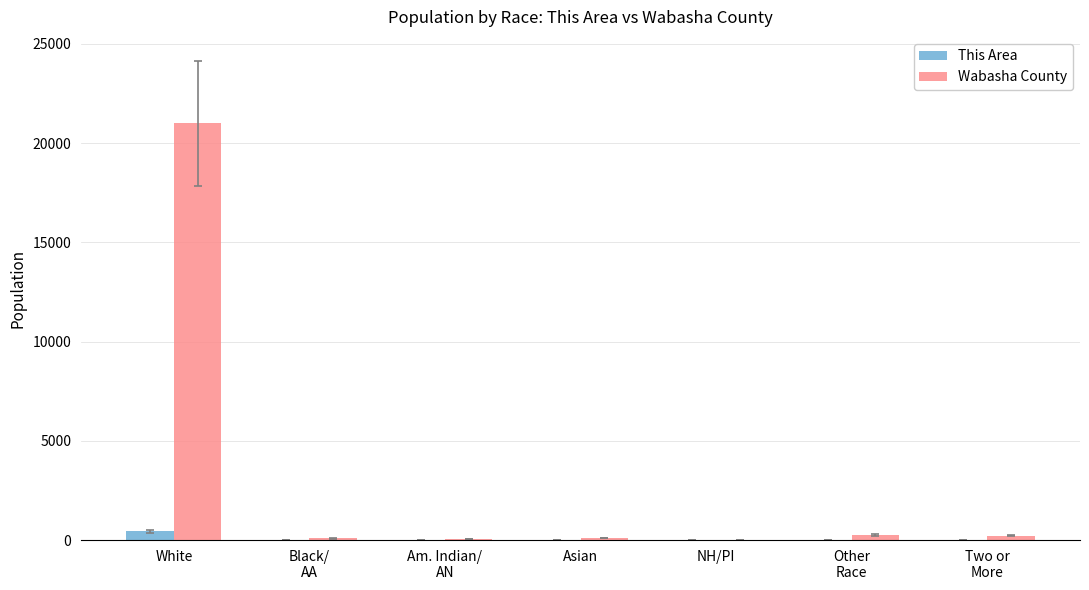

What is the maximum value shown in the chart?

21000